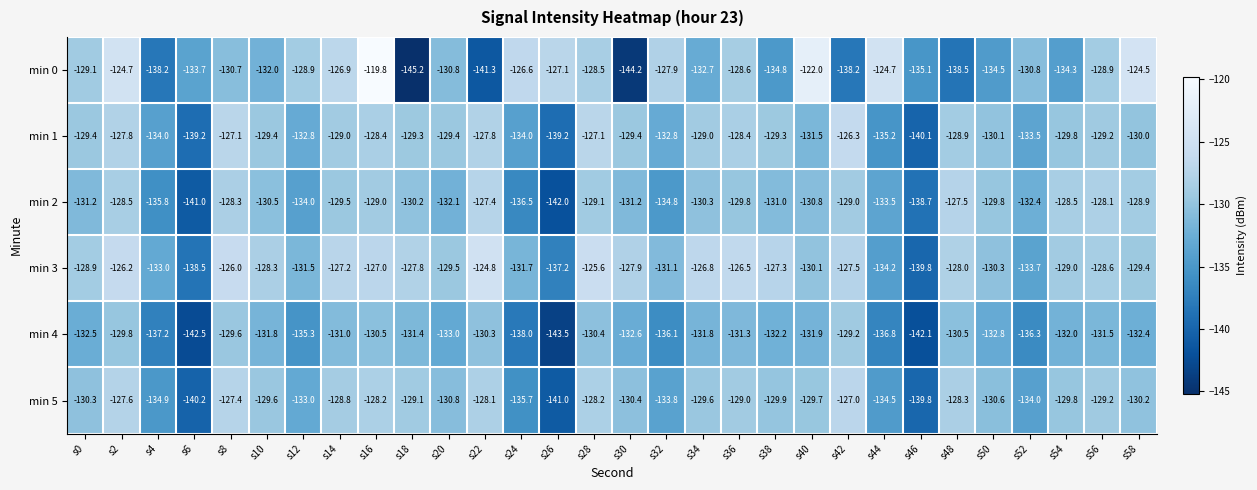

What is the spread (max minus min) of values at s58?

7.9